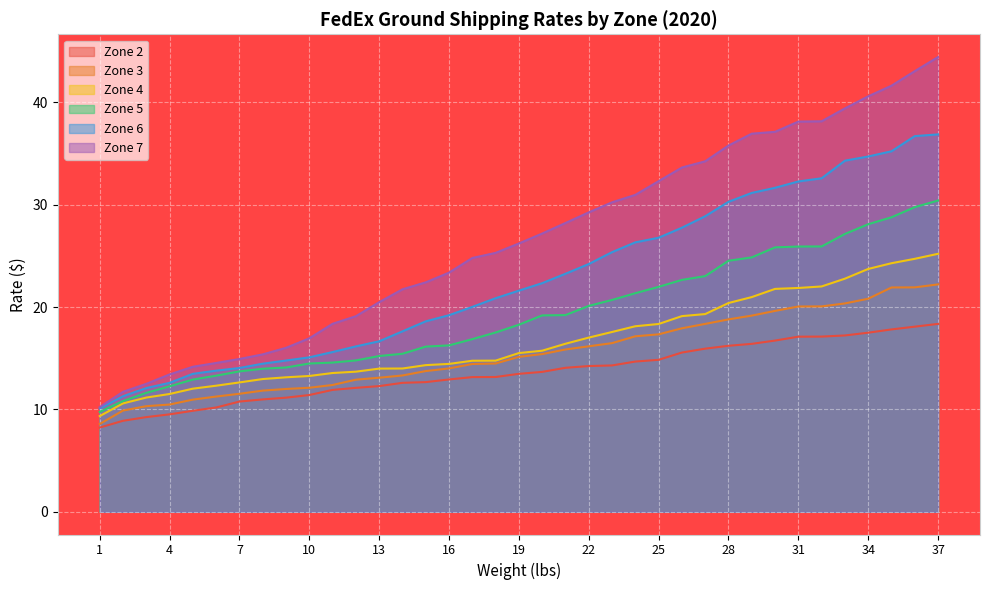

What is the minimum value shown in the chart?

8.2